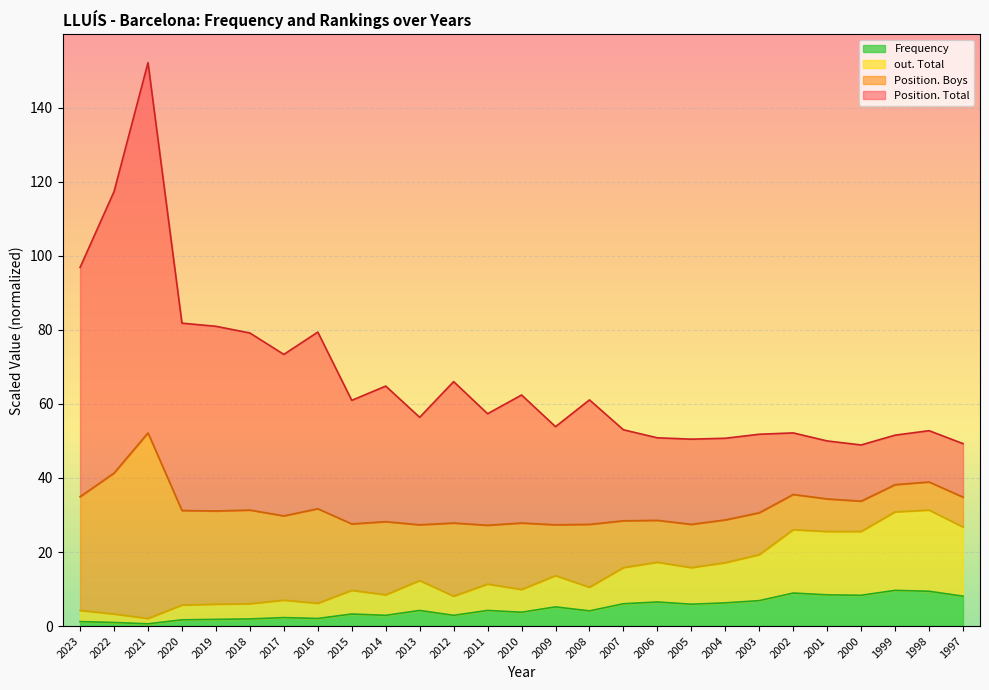

True or false: Frequency and out. Total cross at least once.

False